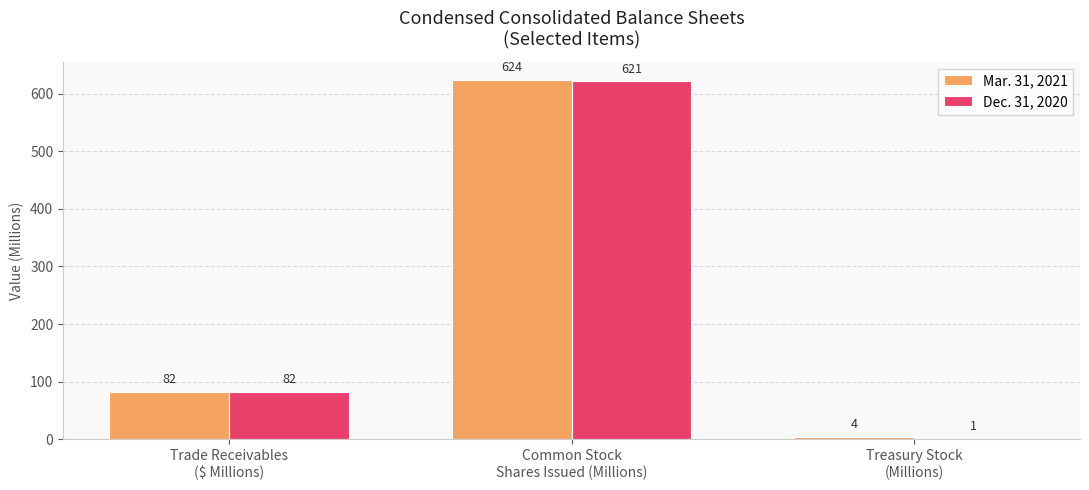

Reading left to right, what are all the values shown in this chart?

Mar. 31, 2021: Trade Receivables
($ Millions)=82	Common Stock
Shares Issued (Millions)=624	Treasury Stock
(Millions)=4
Dec. 31, 2020: Trade Receivables
($ Millions)=82	Common Stock
Shares Issued (Millions)=621	Treasury Stock
(Millions)=1